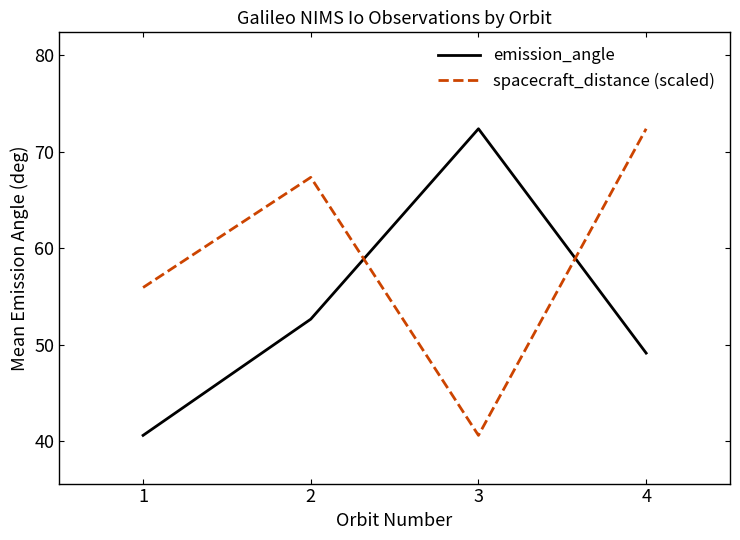

What is the average value of the spacecraft_distance (scaled) series?

59.1